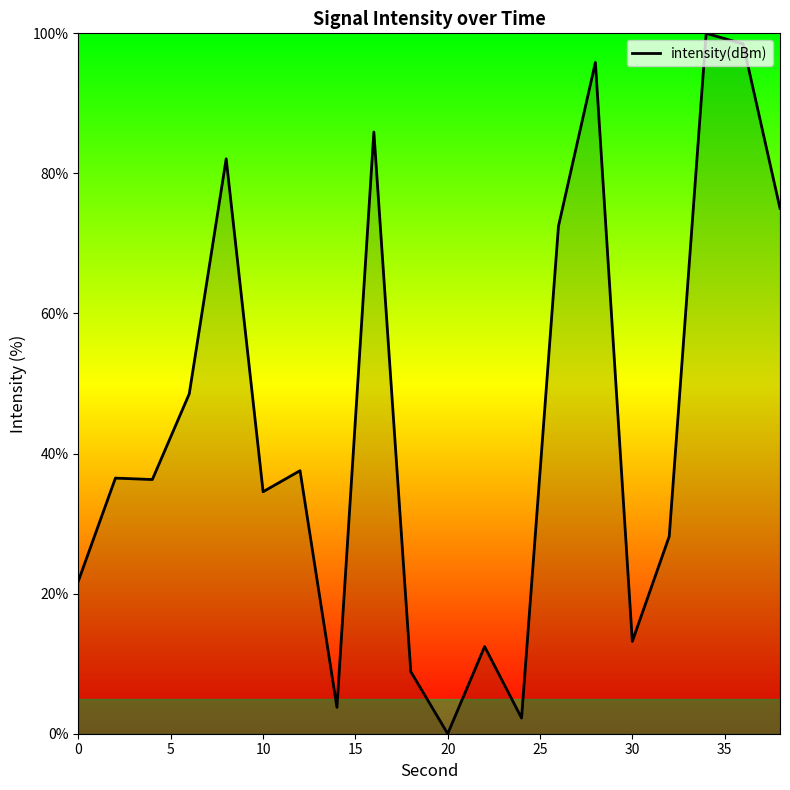

What is the average value?

44.7